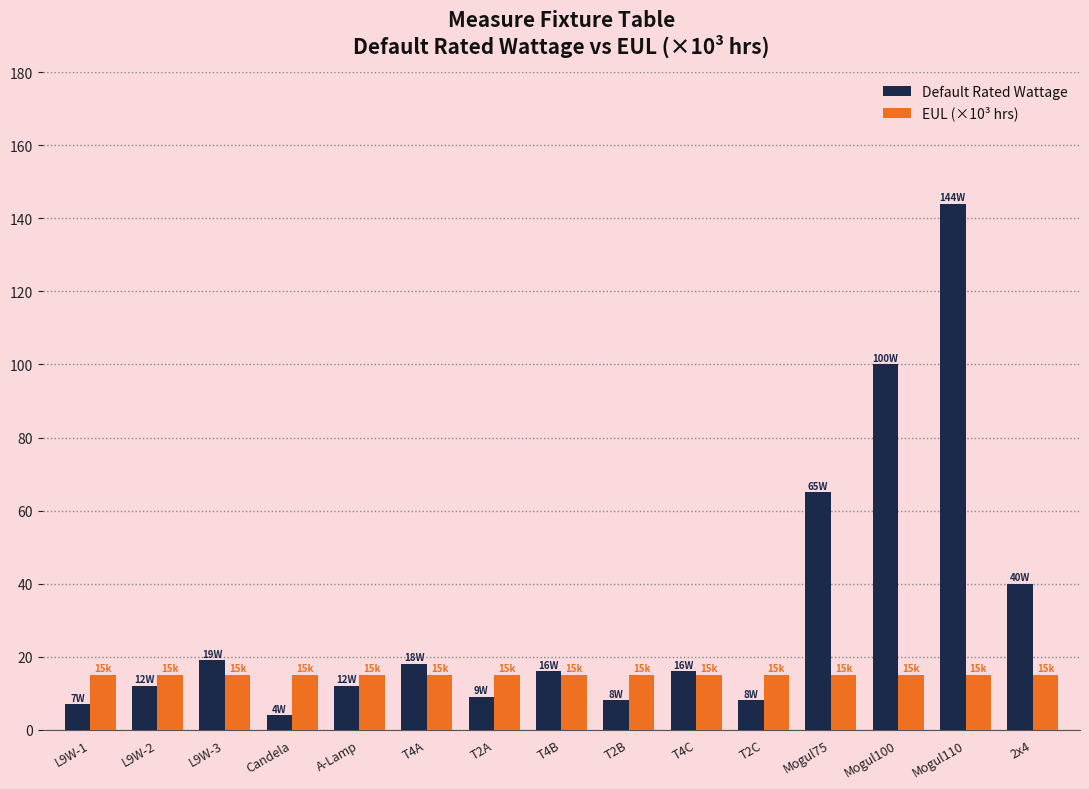

What is the difference between the highest and lowest values at Mogul75?

50